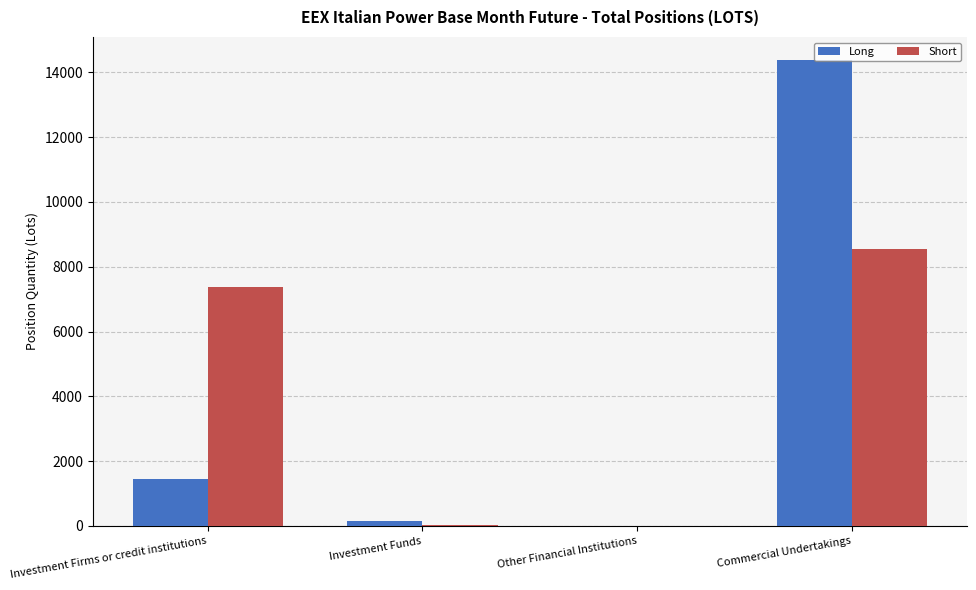

At which category is the sum across all series the highest?

Commercial Undertakings